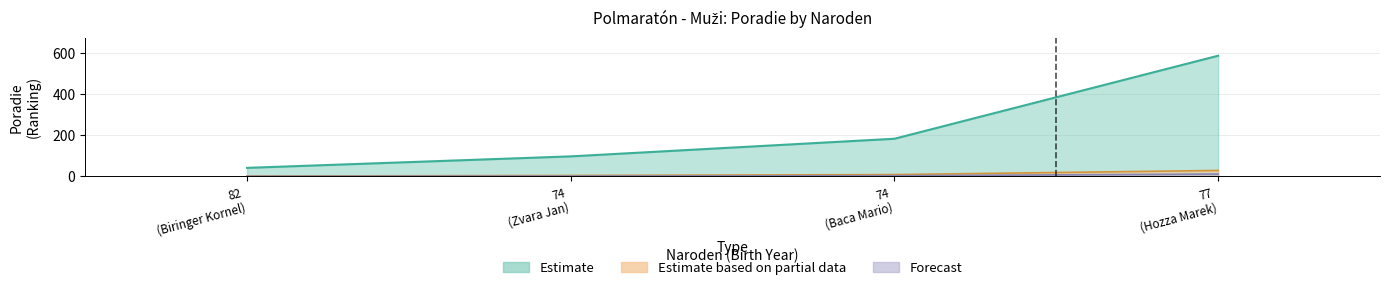

At which category does the chart reach its minimum across all series?

82 (Biringer Kornel)